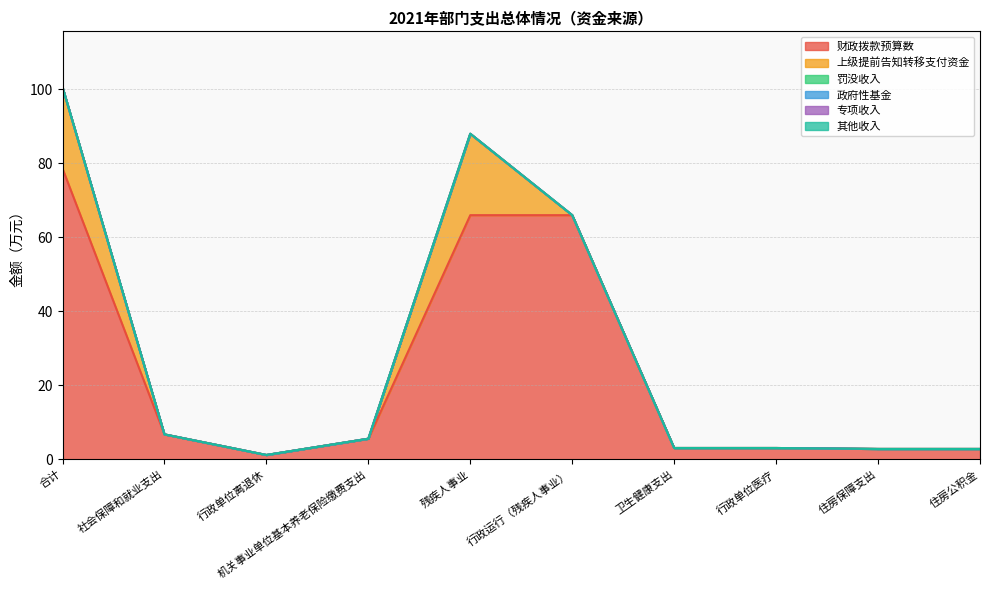

What is the label of the 5th point from the left?

残疾人事业